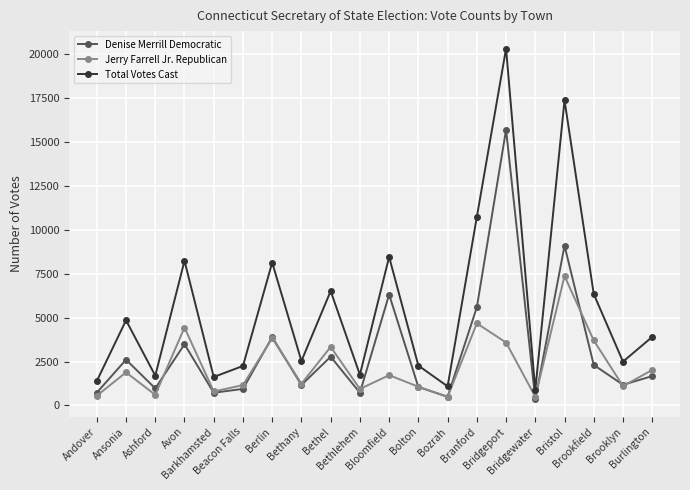

Read the Denise Merrill Democratic value at Brookfield.

2305